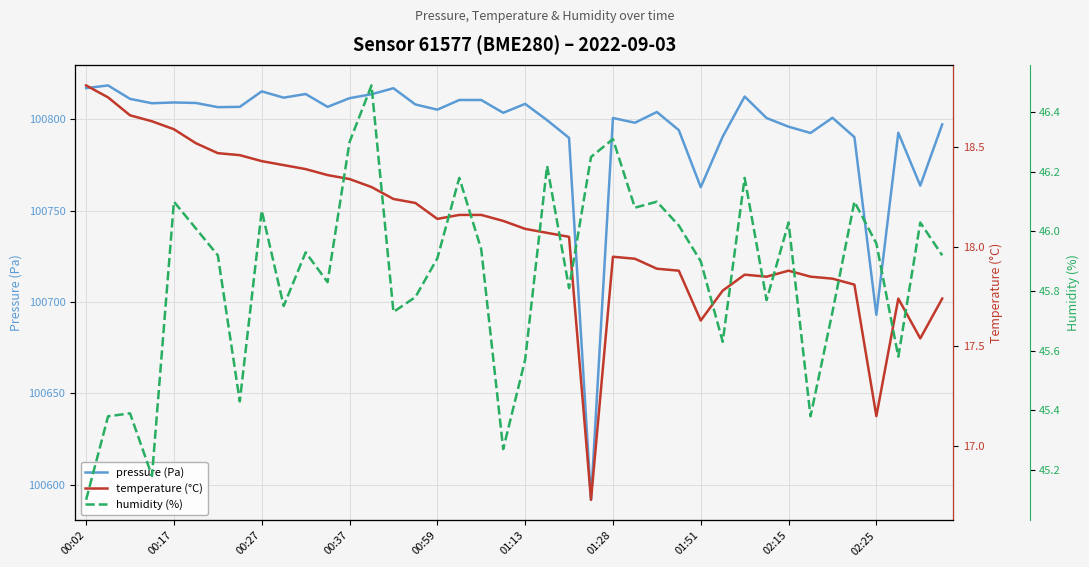

How many values in the temperature (°C) series exceed 18?

23